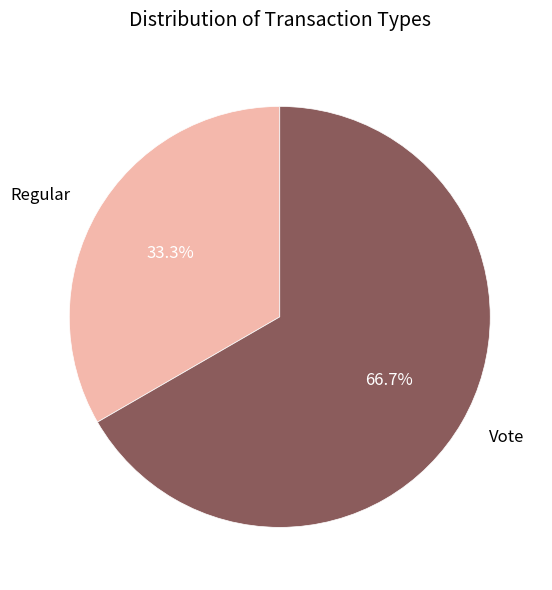

Is it true that Regular is 33% of the pie?

True